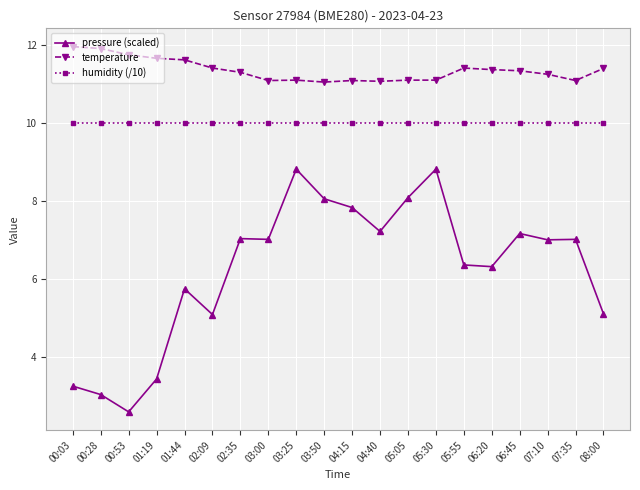

Does the chart display data point markers on the line(s)?

Yes